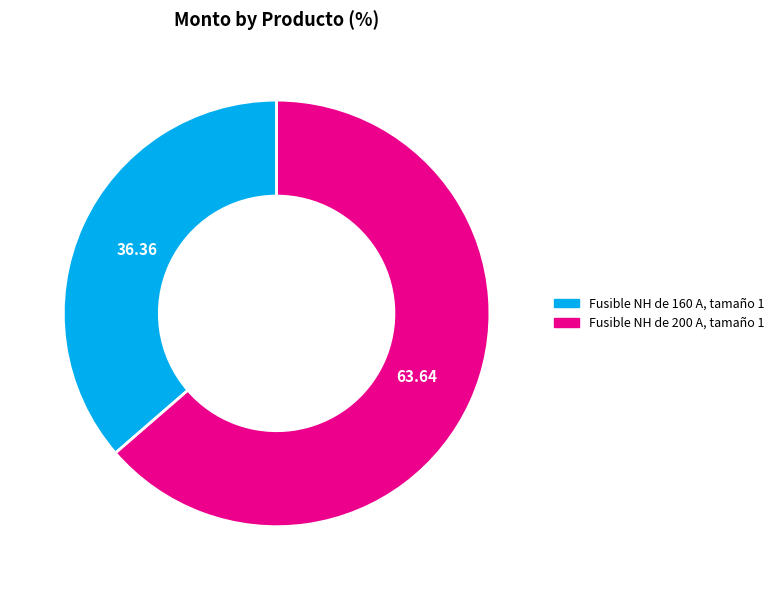

How many segments does this pie chart have?

2